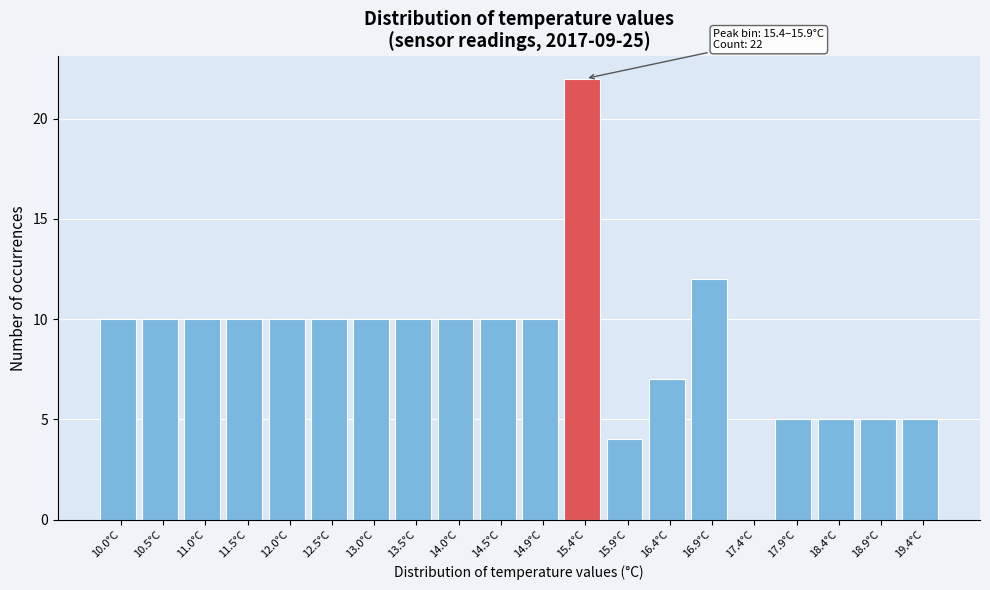

Reading left to right, extract all data points from this chart.

10.0°C=10	10.5°C=10	11.0°C=10	11.5°C=10	12.0°C=10	12.5°C=10	13.0°C=10	13.5°C=10	14.0°C=10	14.5°C=10	14.9°C=10	15.4°C=22	15.9°C=4	16.4°C=7	16.9°C=12	17.4°C=0	17.9°C=5	18.4°C=5	18.9°C=5	19.4°C=5